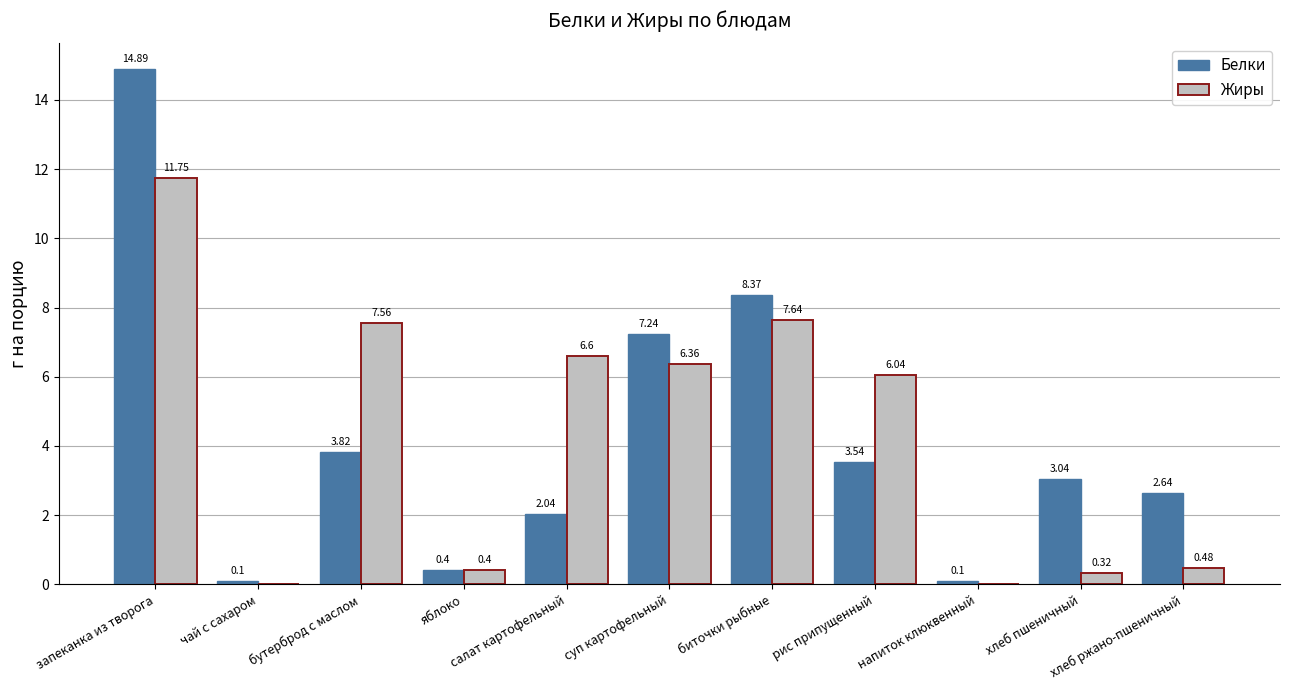

True or false: Белки has a value of 0.1 at чай с сахаром.

True